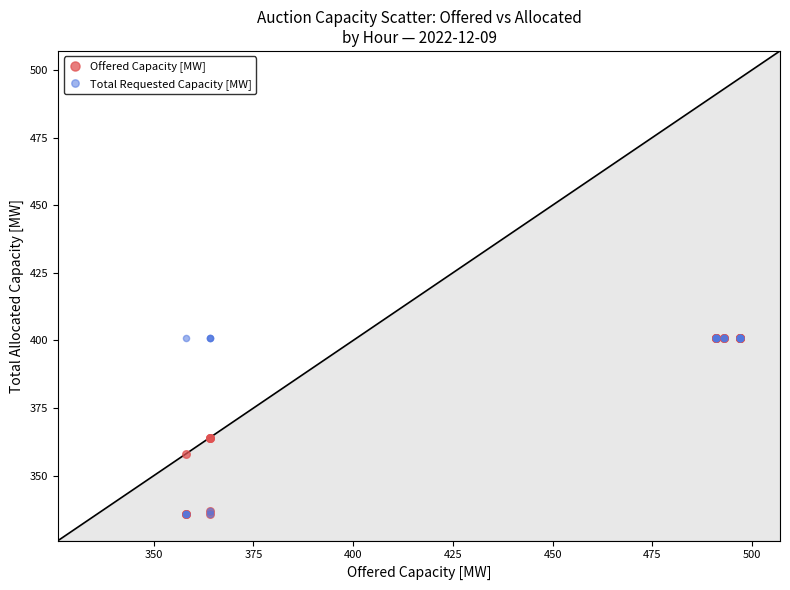

What are all the series names shown in the legend?

Offered Capacity [MW], Total Requested Capacity [MW]